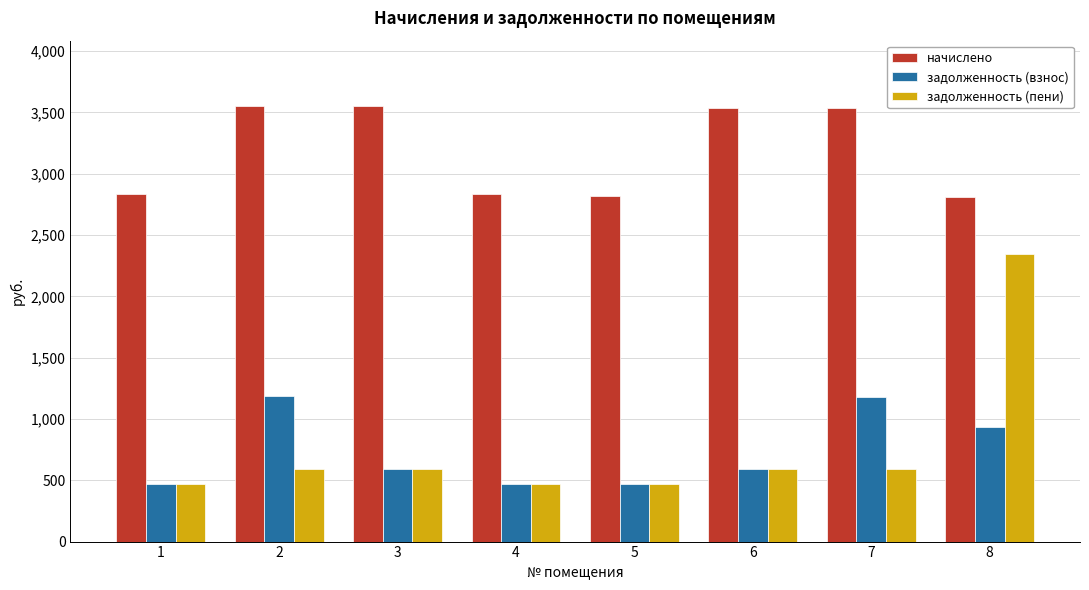

The value of начислено at 6 is 5621.0. True or false?

False